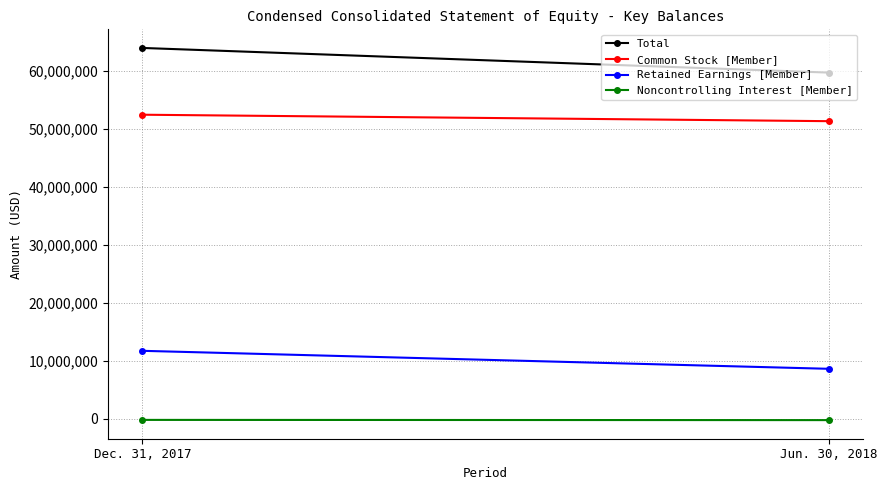

List the series in order of their overall mean, lowest first.

Noncontrolling Interest [Member], Retained Earnings [Member], Common Stock [Member], Total